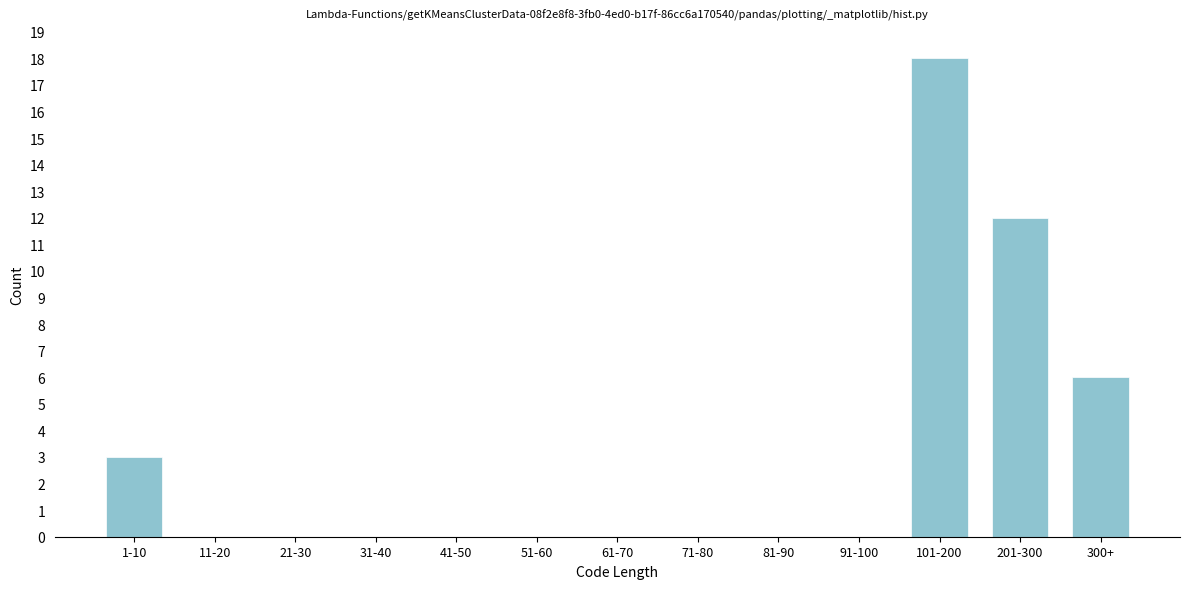

Reading left to right, transcribe all the data shown in this chart.

1-10=3	11-20=0	21-30=0	31-40=0	41-50=0	51-60=0	61-70=0	71-80=0	81-90=0	91-100=0	101-200=18	201-300=12	300+=6